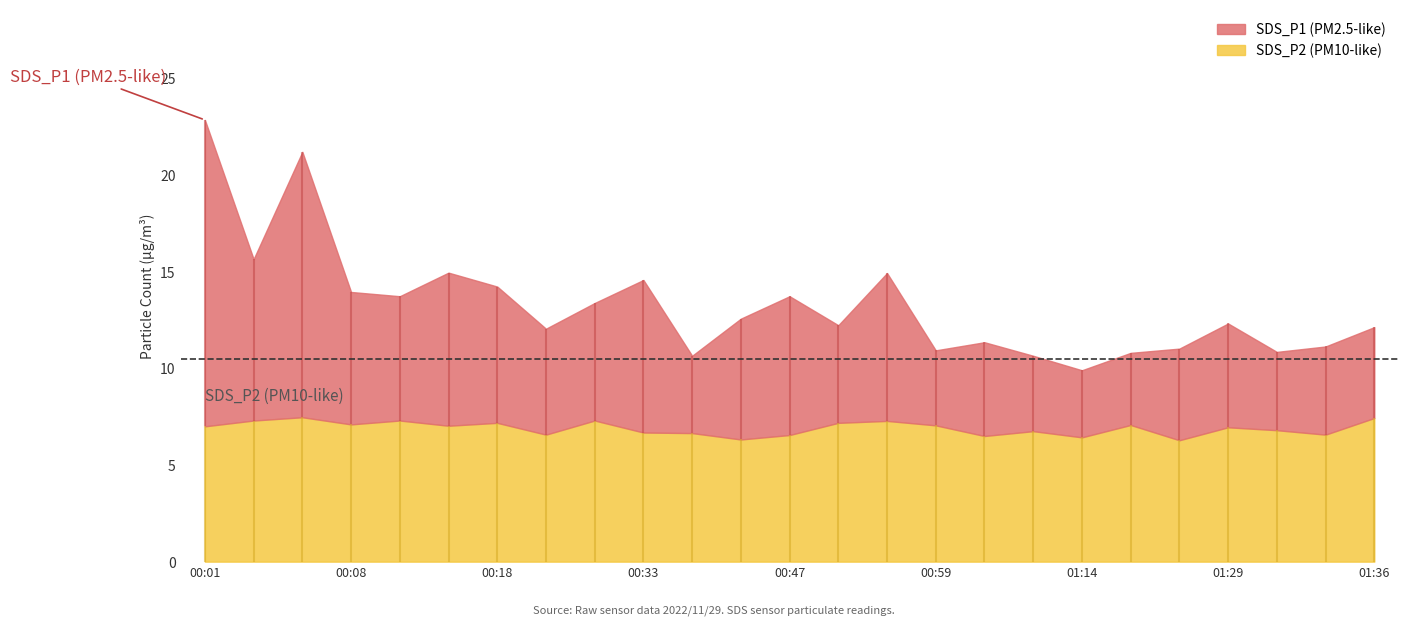

Reading right to left, what are all the values shown in this chart?

SDS_P1: 01:36=12.1	01:34=11.1	01:31=10.8	01:29=12.3	01:24=11.0	01:19=10.8	01:14=9.9	01:09=10.7	01:04=11.3	00:59=10.9	00:57=14.9	00:52=12.2	00:47=13.7	00:42=12.6	00:37=10.7	00:33=14.6	00:28=13.4	00:23=12.1	00:18=14.2	00:13=14.9	00:11=13.7	00:08=13.9	00:06=21.2	00:03=15.7	00:01=22.9
SDS_P2: 01:36=7.4	01:34=6.6	01:31=6.8	01:29=7.0	01:24=6.3	01:19=7.1	01:14=6.4	01:09=6.8	01:04=6.5	00:59=7.0	00:57=7.3	00:52=7.2	00:47=6.5	00:42=6.3	00:37=6.7	00:33=6.7	00:28=7.3	00:23=6.6	00:18=7.2	00:13=7.0	00:11=7.3	00:08=7.1	00:06=7.5	00:03=7.3	00:01=7.0